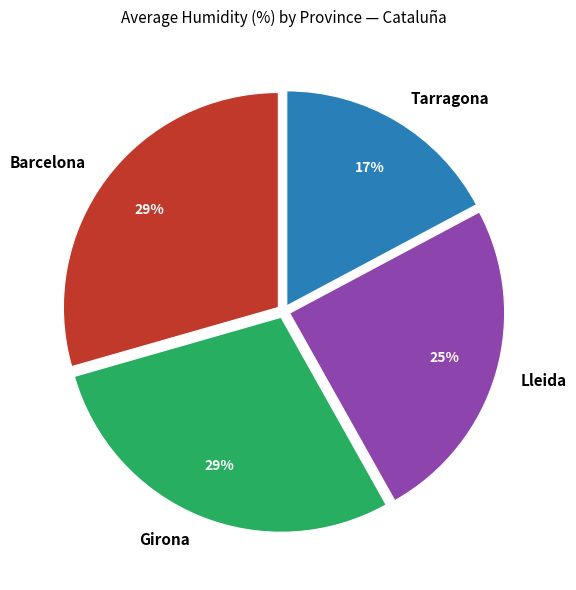

Is the sum of Girona and Lleida greater than half?

Yes